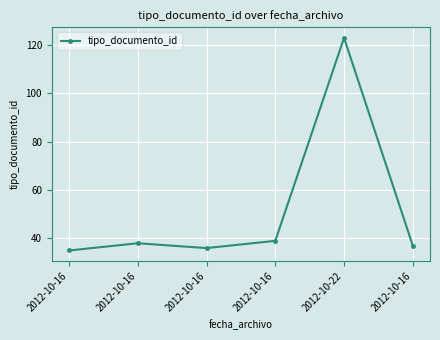

Which category has the highest value across all series?

2012-10-22